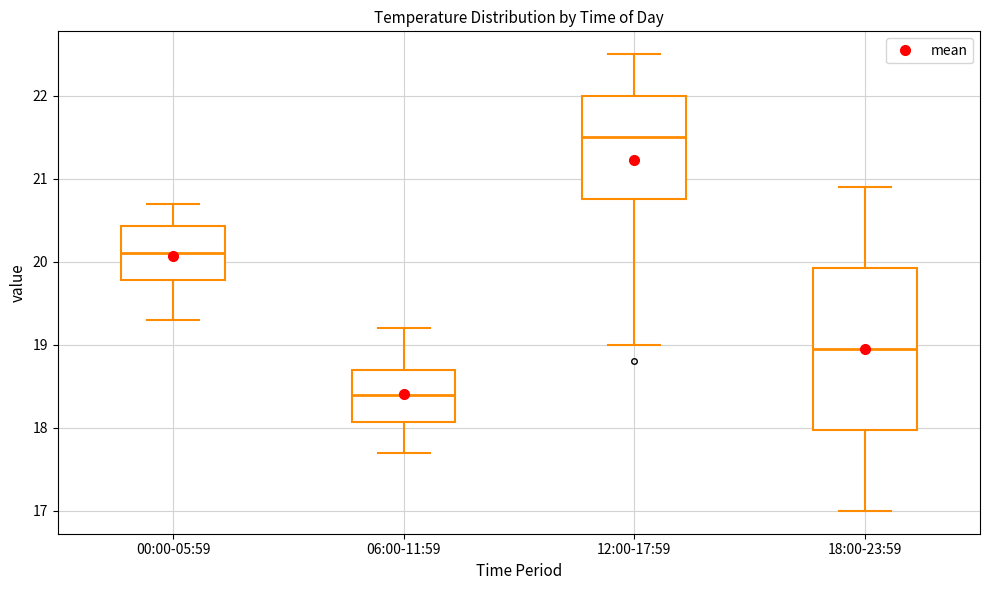

Reading left to right, transcribe this box plot: for each box, give where its median line is, the range the box spans, and where its two whiskers end, as read against the y-axis. The values are not printed on the chart, so give them approximately, as read against the axis.

00:00-05:59: median 20.1, box 19.8 to 20.4, whiskers 19.3 to 20.7
06:00-11:59: median 18.4, box 18.1 to 18.7, whiskers 17.7 to 19.2
12:00-17:59: median 21.5, box 20.8 to 22.0, whiskers 19.0 to 22.5
18:00-23:59: median 19.0, box 18.0 to 19.9, whiskers 17.0 to 20.9